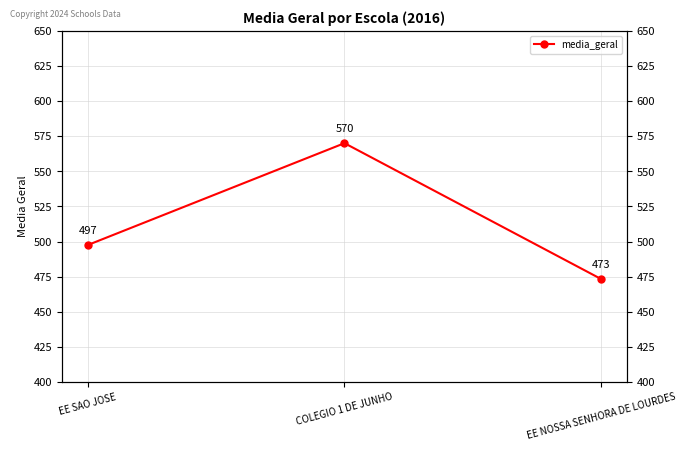

Reading left to right, transcribe all the data shown in this chart.

497.5	570.1	473.2